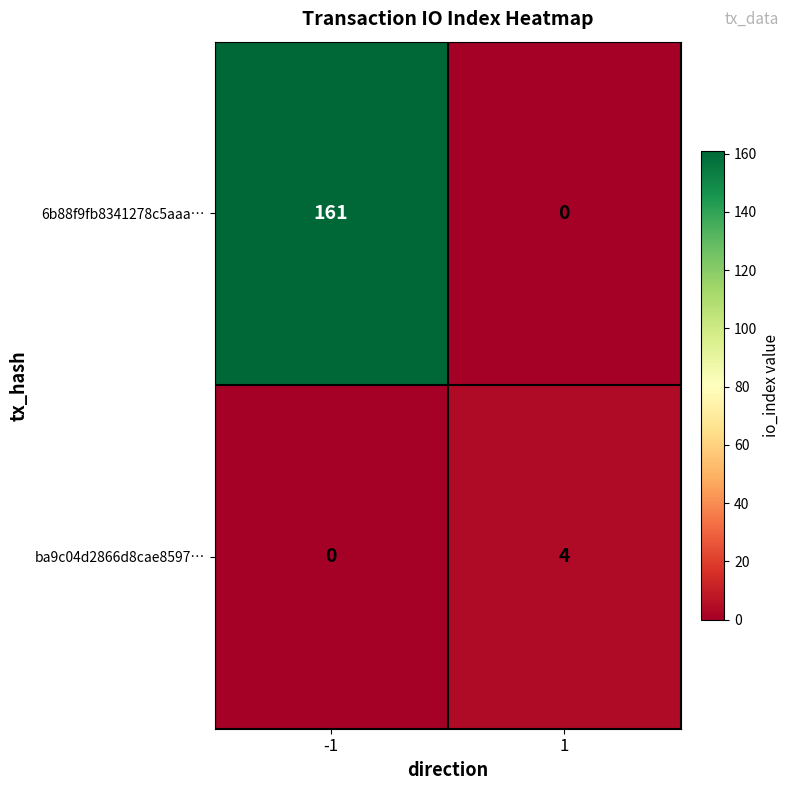

Count the number of data series in this chart.

2